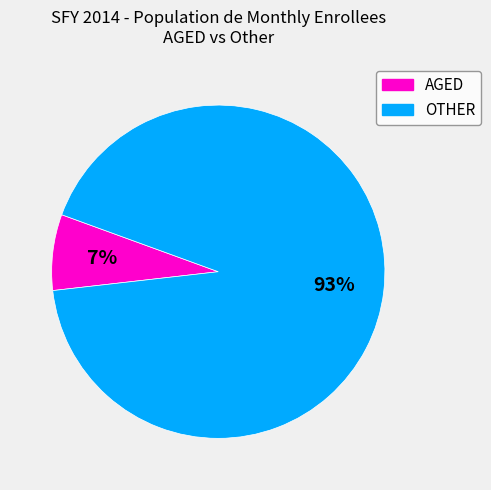

Is there any slice that represents more than half of the pie?

Yes